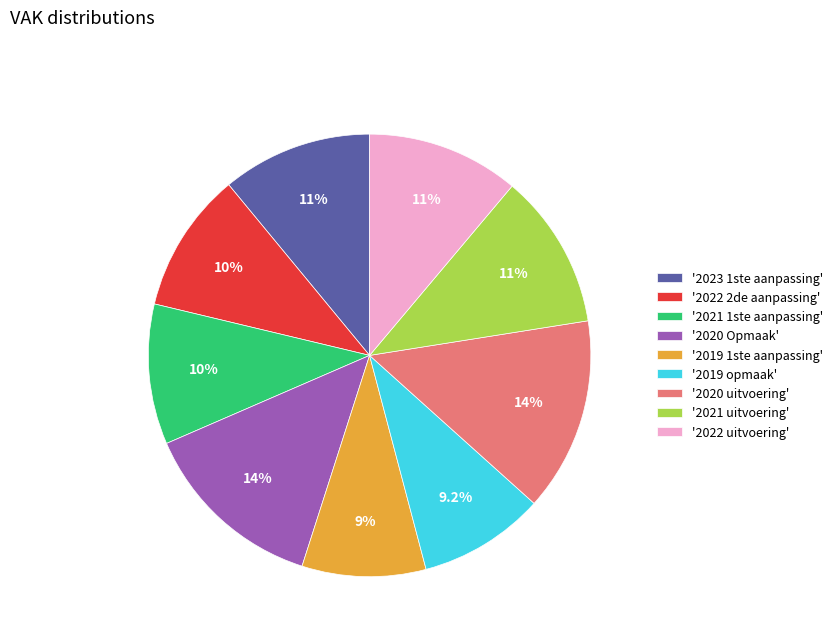

How many slices are in this pie chart?

9